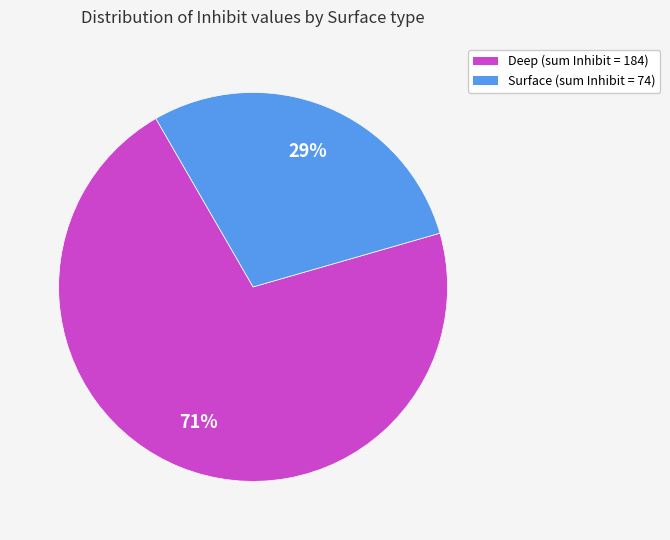

To the nearest percent, what is the difference between the largest and smallest slice percentages?

42%